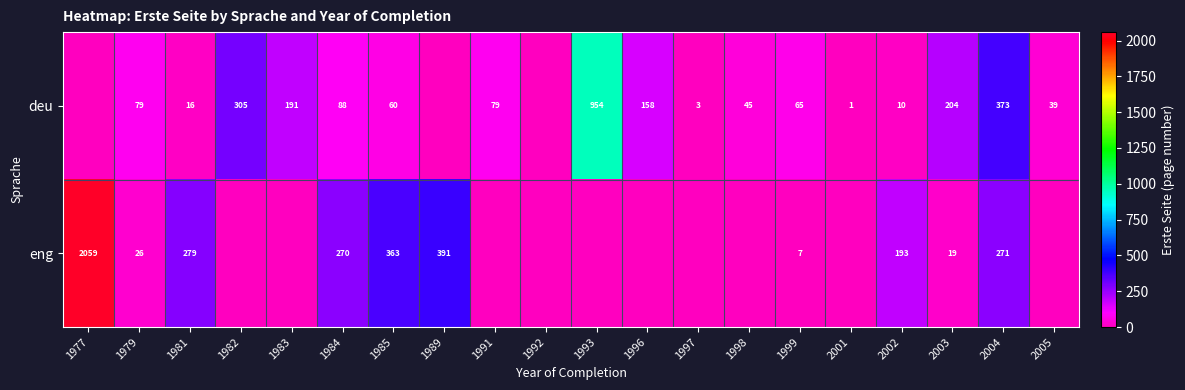

What is the difference between the highest and lowest values at 2004?

102